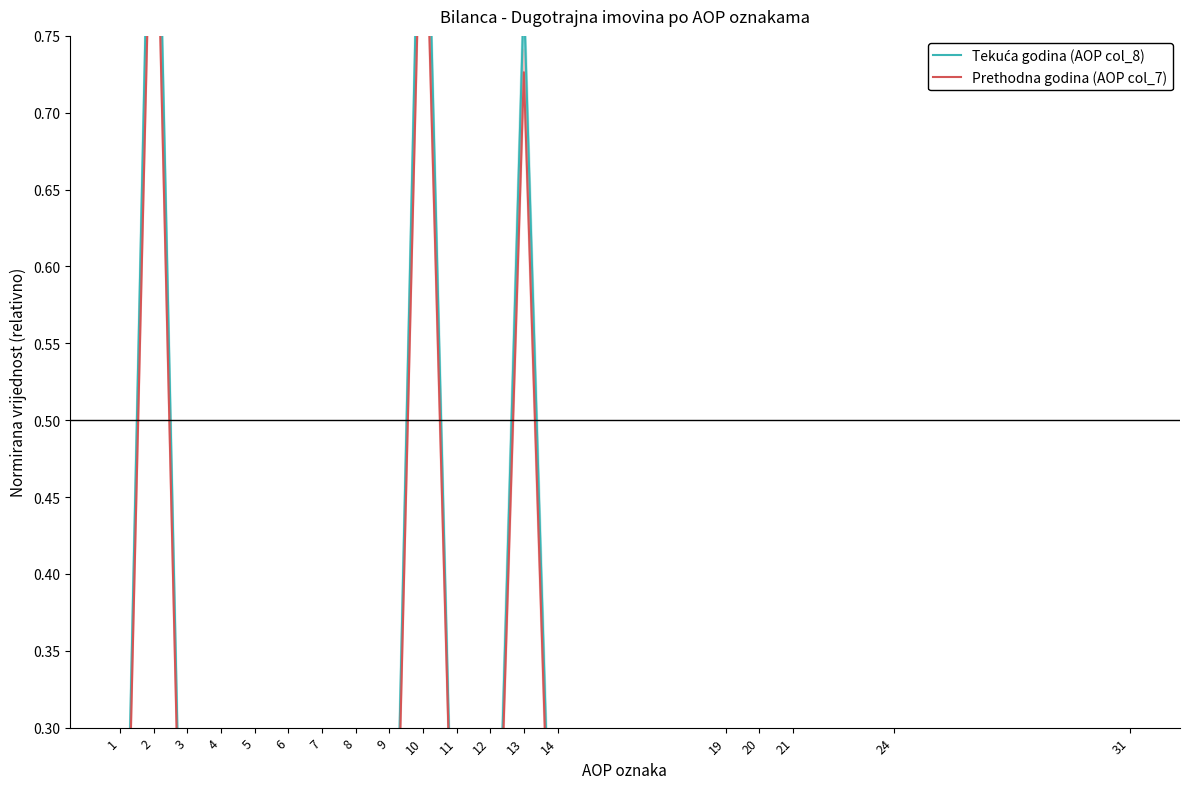

How many lines are shown in the chart?

2